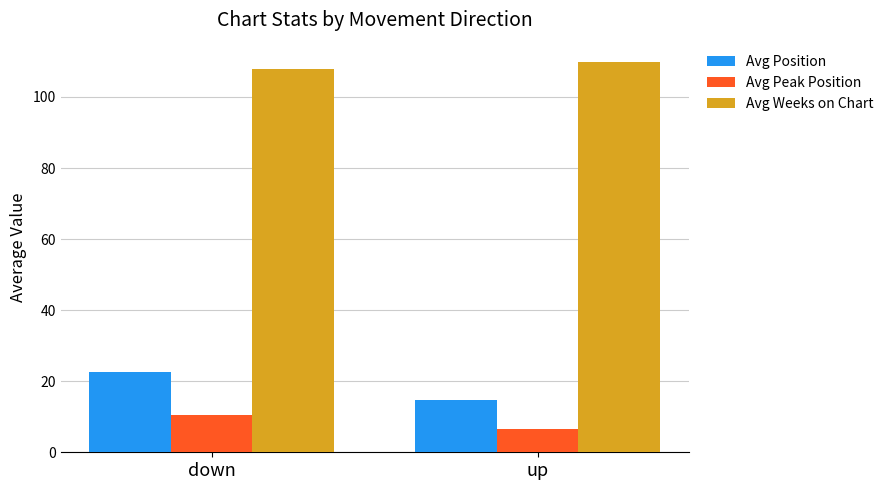

What is the label of the 2nd bar from the right?

down